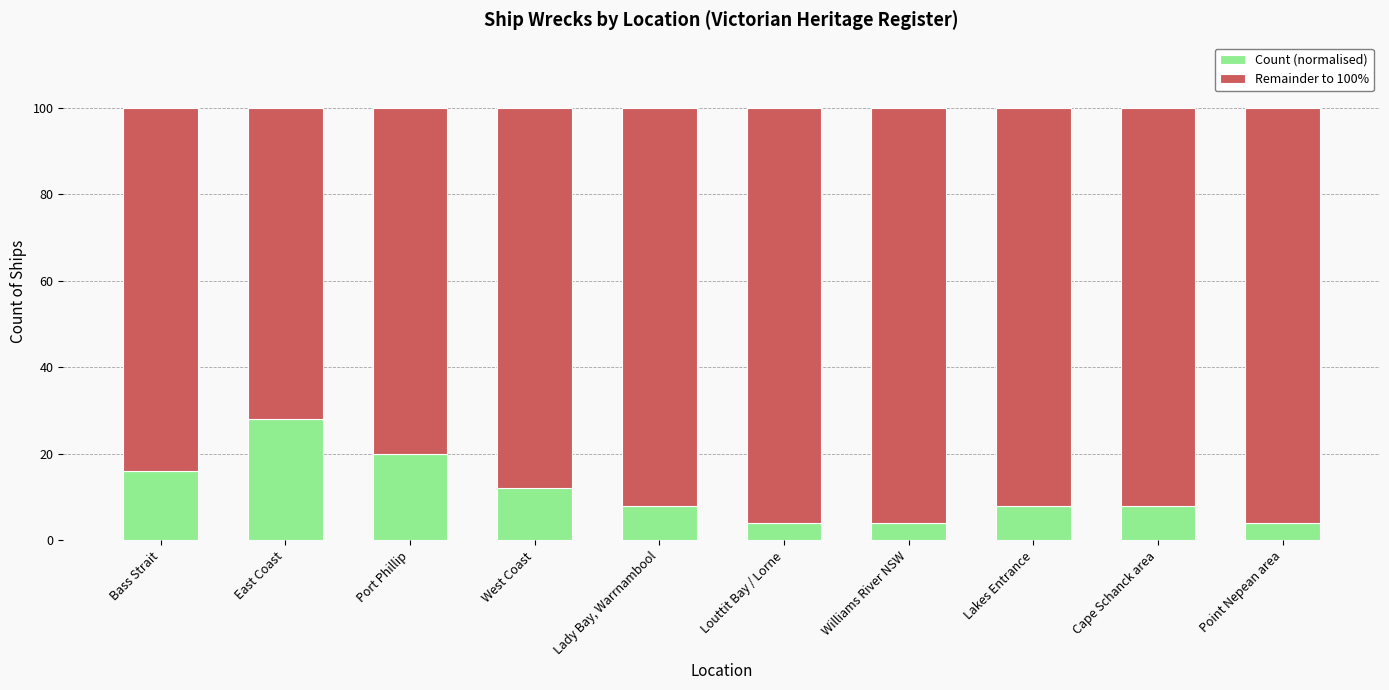

The value of Count (normalised) at East Coast is 28.0. True or false?

True